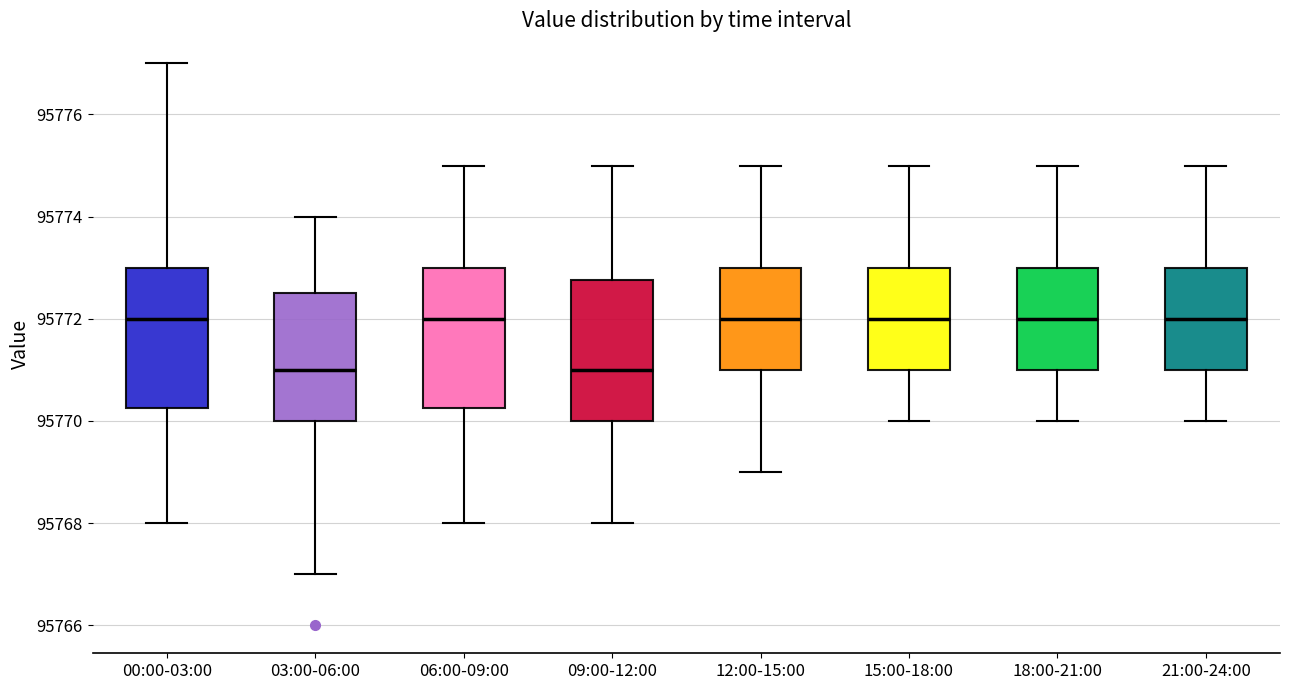

Where is the lower edge of the box for 00:00-03:00 on the y-axis? The values are not printed on the chart, so give them approximately, as read against the axis.

95770.2